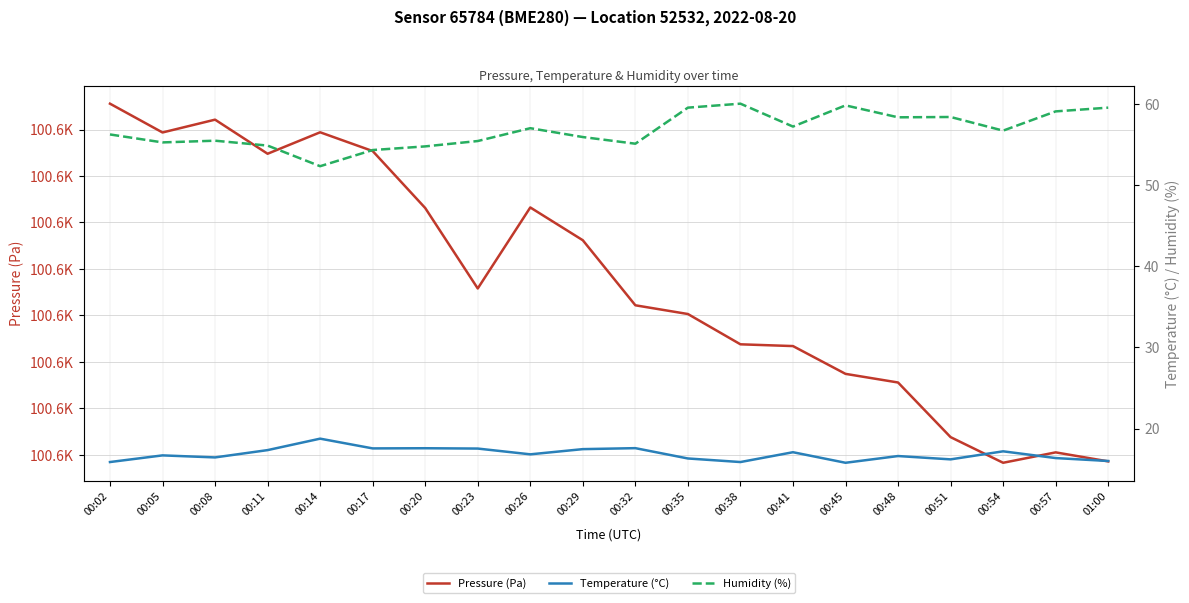

Where does the Humidity (%) series first go above 56?

00:02